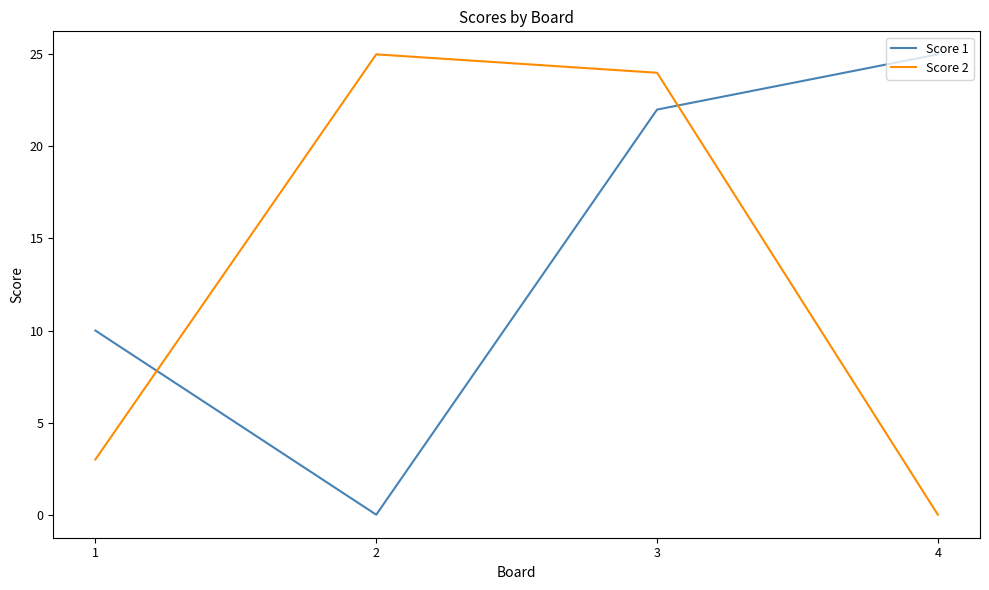

Reading left to right, what are all the values shown in this chart?

Score 1: 10	0	22	25
Score 2: 3	25	24	0